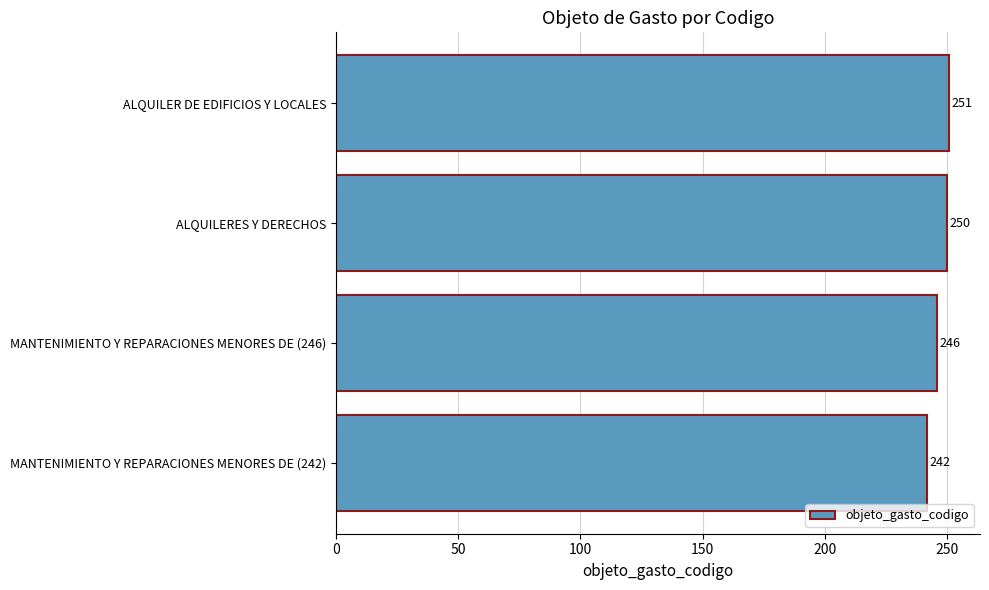

Which has a higher value, ALQUILER DE EDIFICIOS Y LOCALES or MANTENIMIENTO Y REPARACIONES MENORES DE (242)?

ALQUILER DE EDIFICIOS Y LOCALES